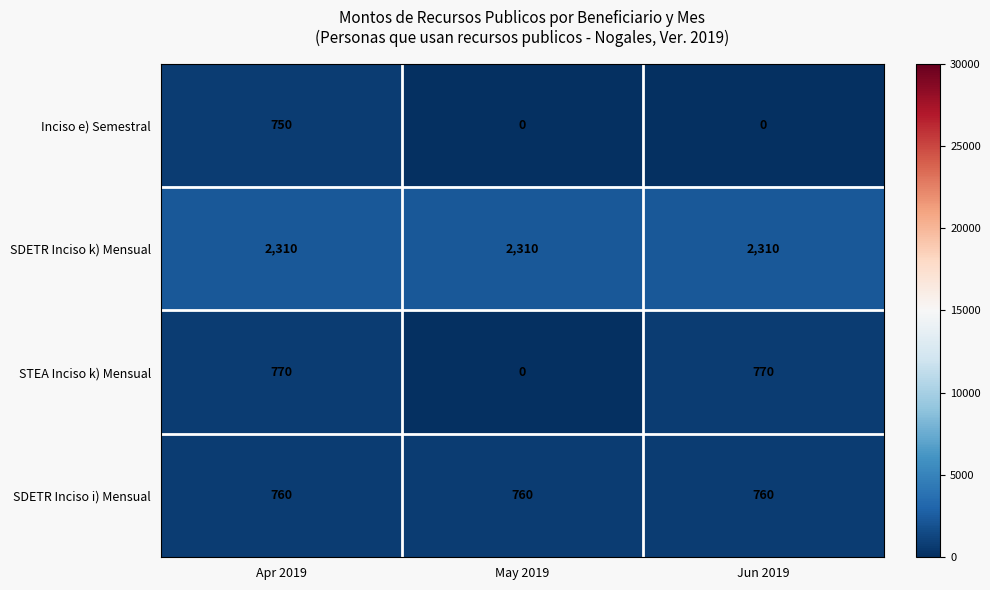

Which category has the highest value in the Inciso e) Semestral series?

Apr 2019